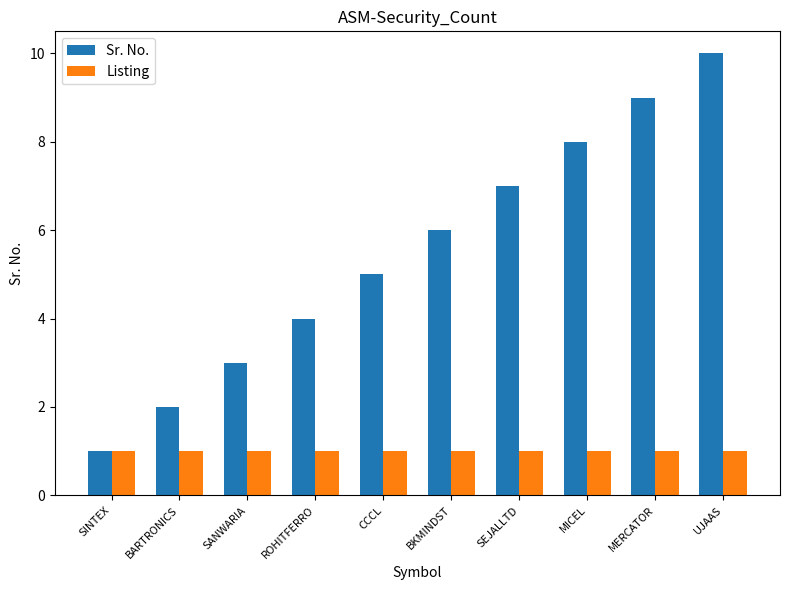

At which category is the sum across all series the highest?

UJAAS